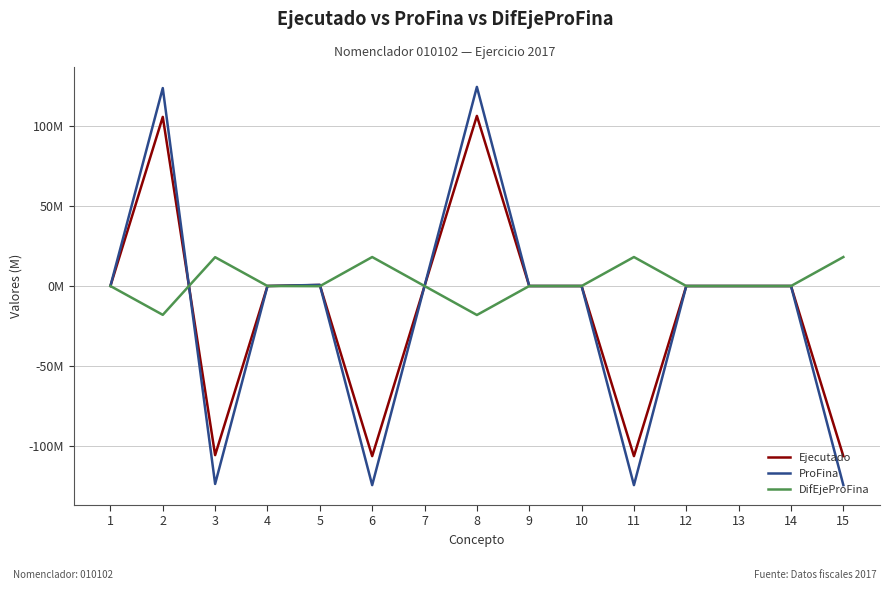

What is the difference between the second highest and minimum values in the ProFina series?

247506588.4